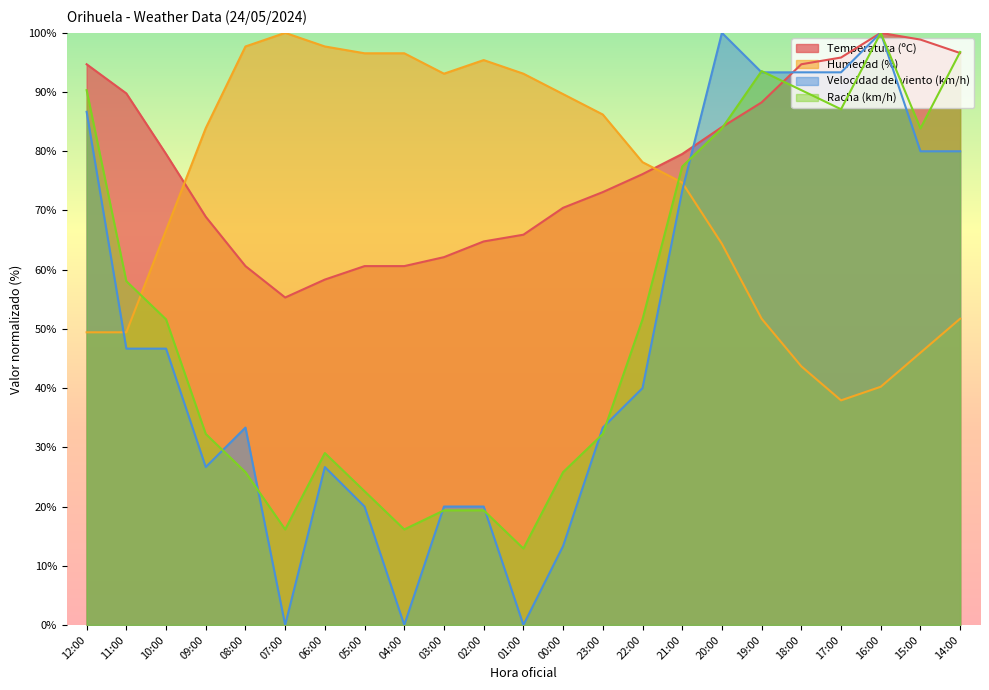

Read the Humedad (%) value at 05:00.

96.6